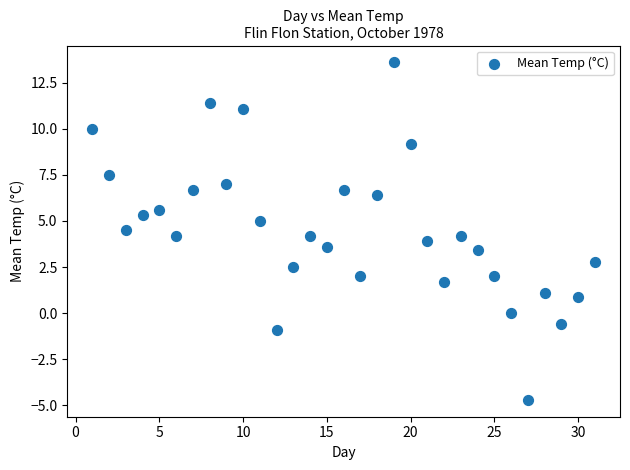

What is the range of X values (max minus min)?

30.0